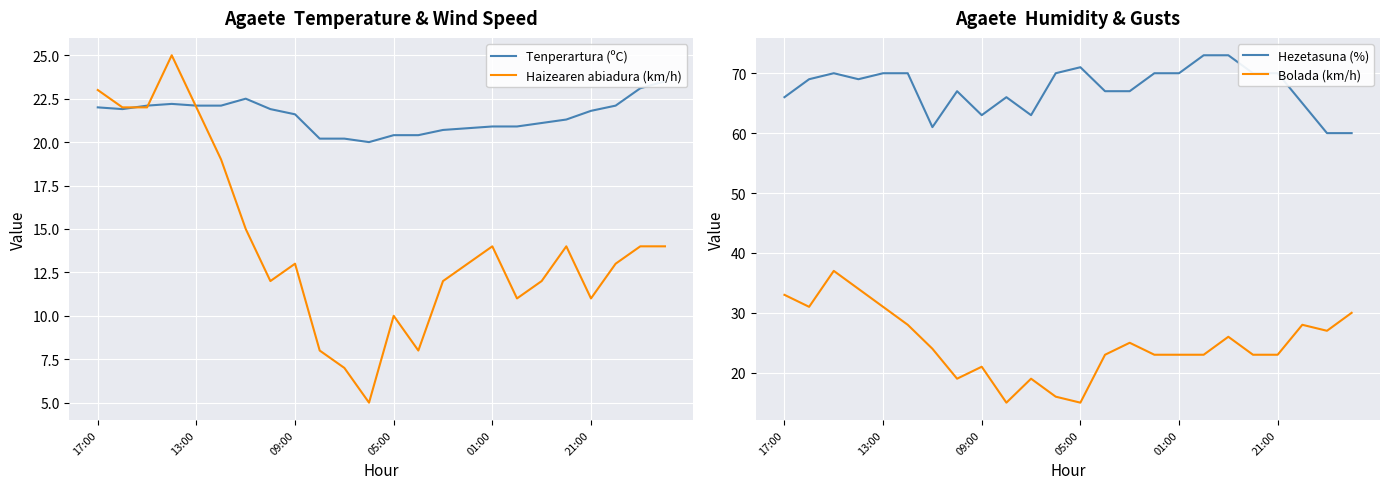

The value of Haizearen abiadura (km/h) at 05:00 is 10. True or false?

True